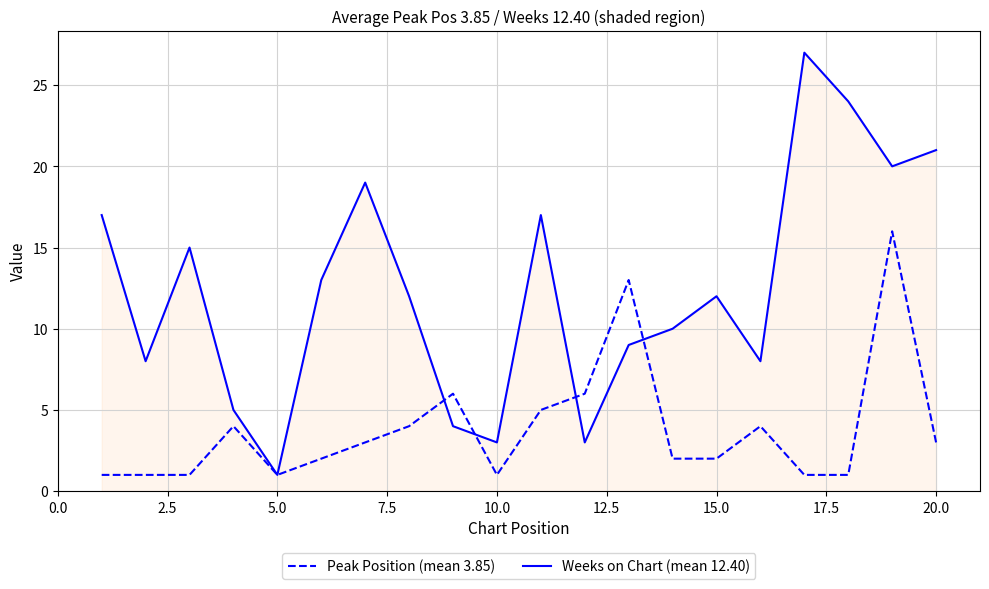

Which series has the largest total across all categories?

Weeks on Chart (mean 12.40)